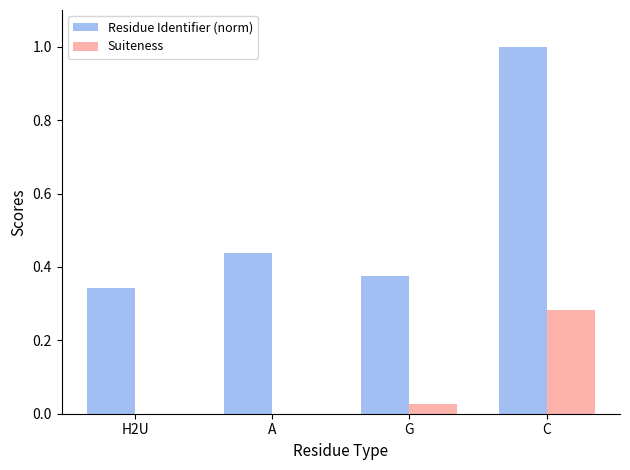

The Residue Identifier (norm) series shows 0.7 at A. True or false?

False